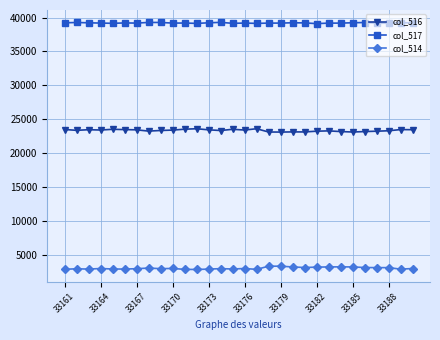

What is the maximum value for col_514?

3282